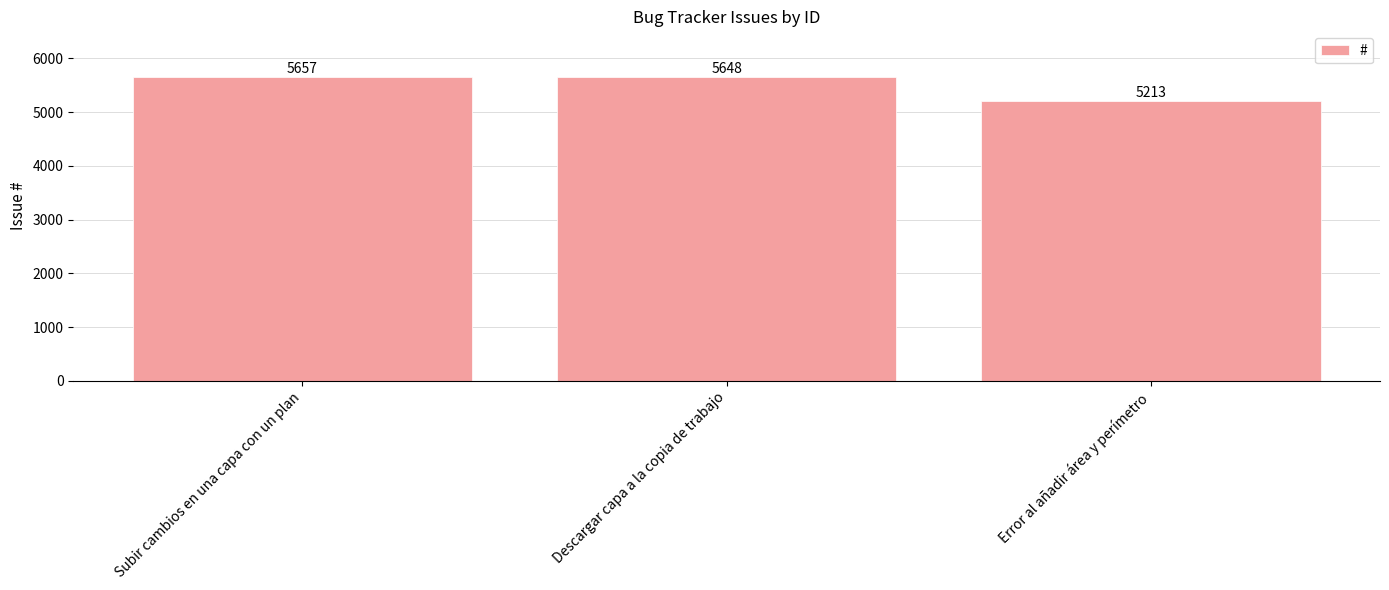

Are the bars horizontal?

No